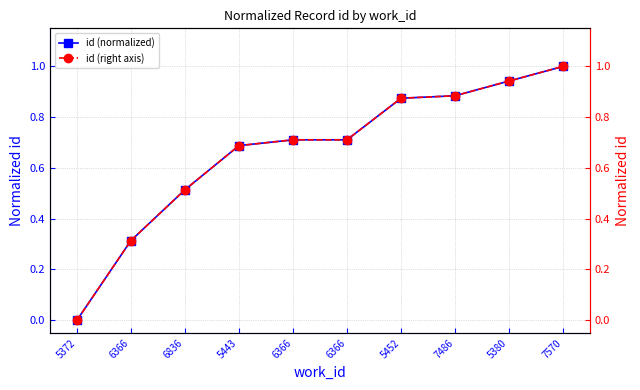

True or false: id (right axis) and id (normalized) intersect in this chart.

False